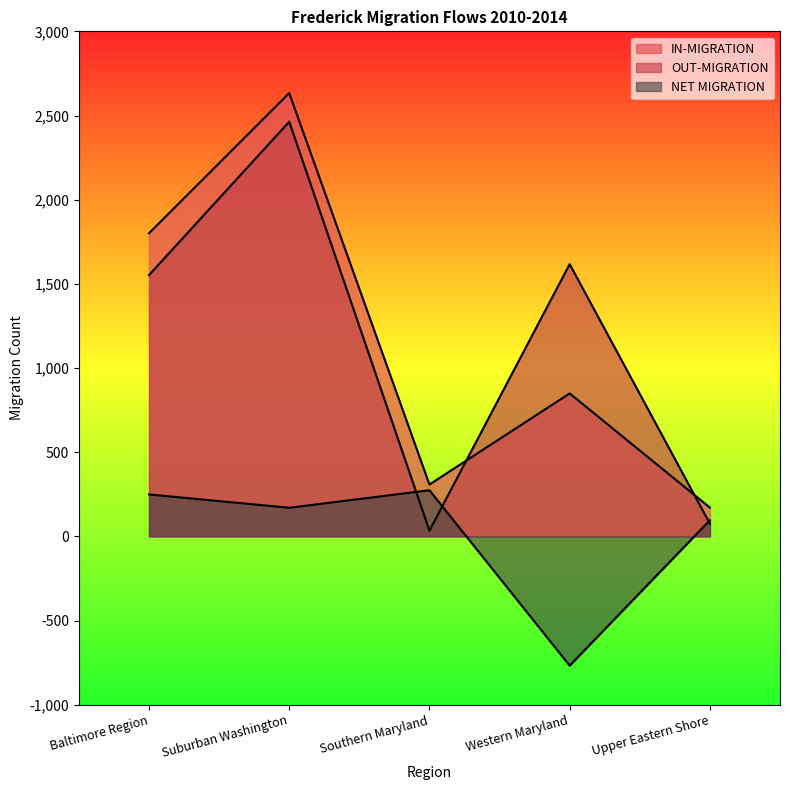

True or false: IN-MIGRATION and NET MIGRATION intersect in this chart.

False